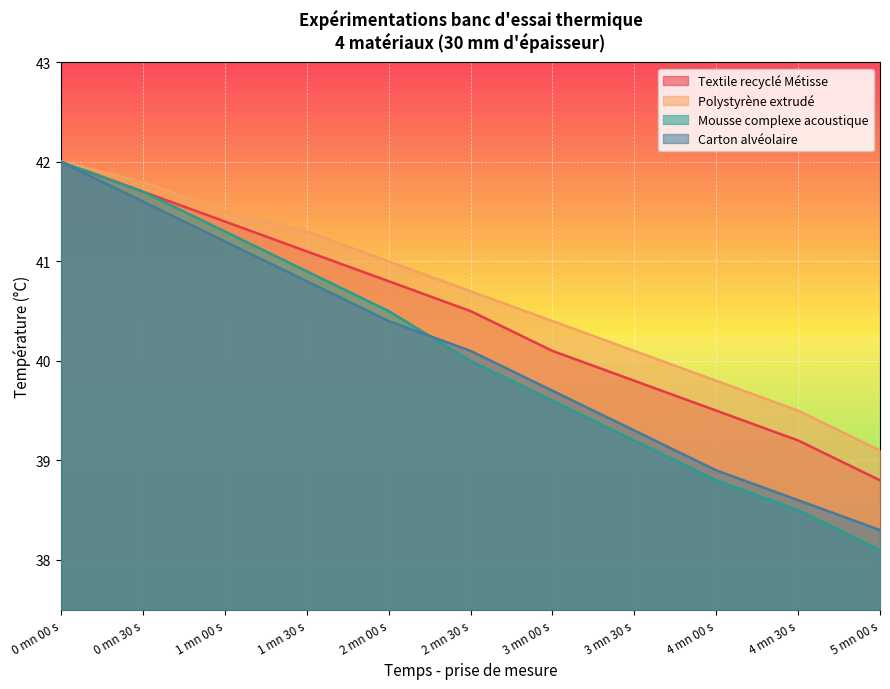

At how many categories does at least one series exceed 39?

11